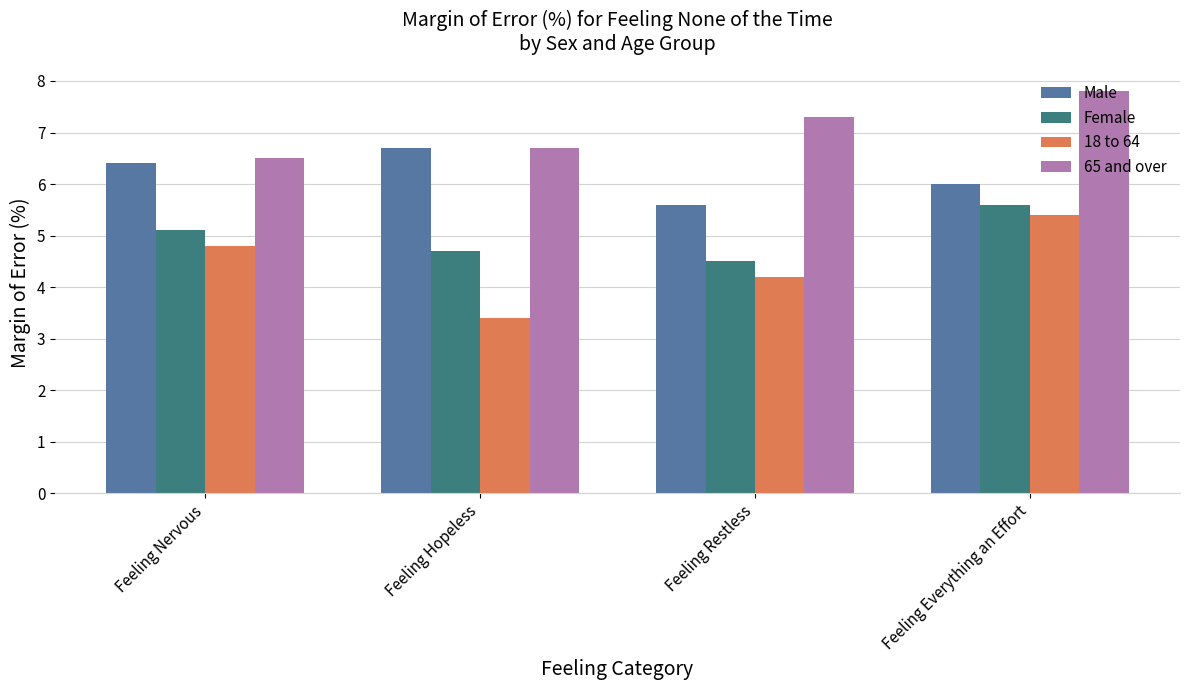

List the labels in order of Male value, smallest first.

Feeling Restless, Feeling Everything an Effort, Feeling Nervous, Feeling Hopeless